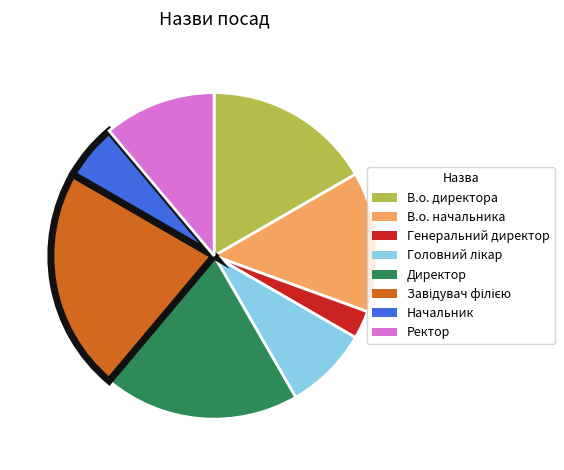

Is it true that В.о. директора is 17% of the pie?

True